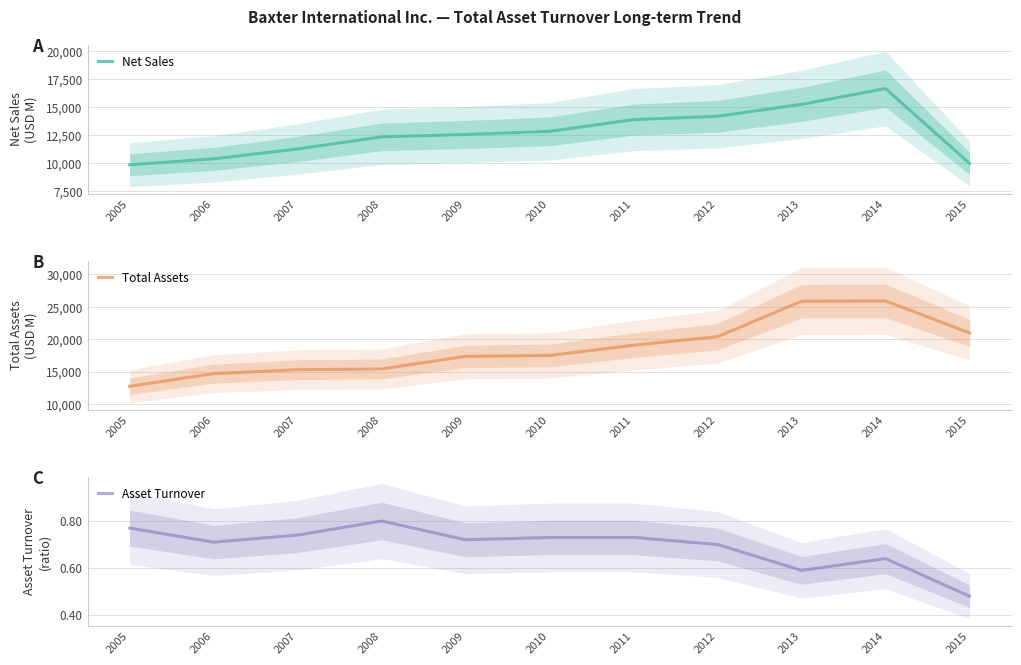

Which series has the largest range (max minus min)?

Total Assets